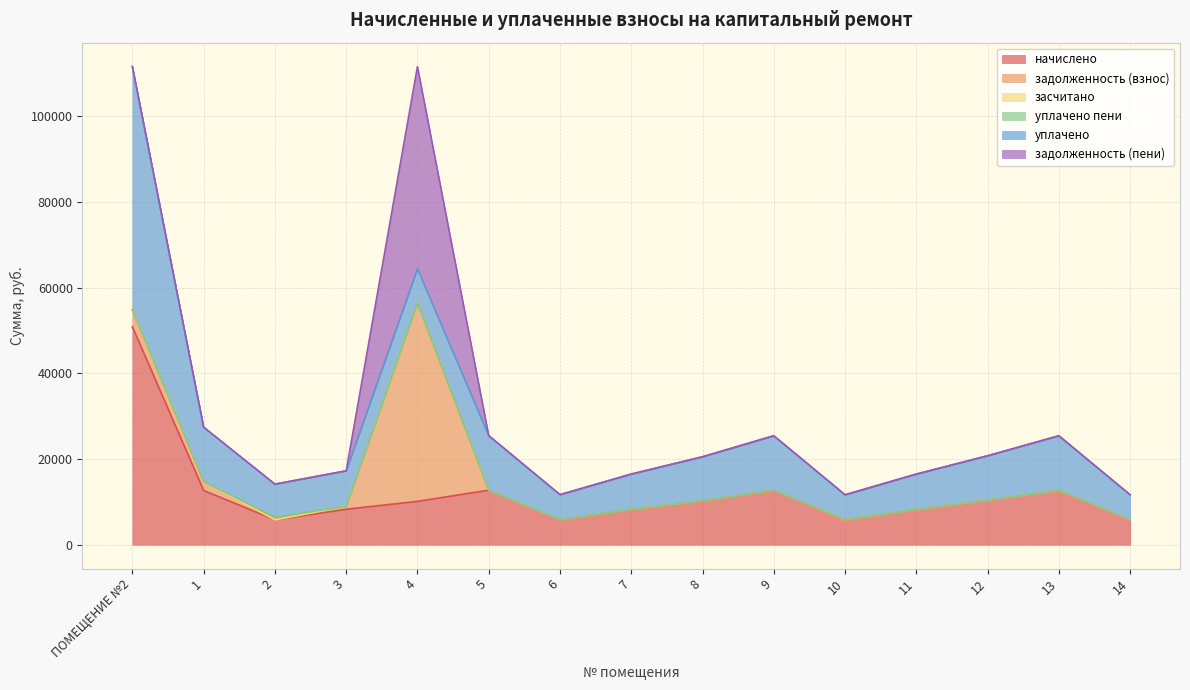

At 3, list the series in order from largest to smallest.

начислено, уплачено, задолженность (взнос), засчитано, уплачено пени, задолженность (пени)